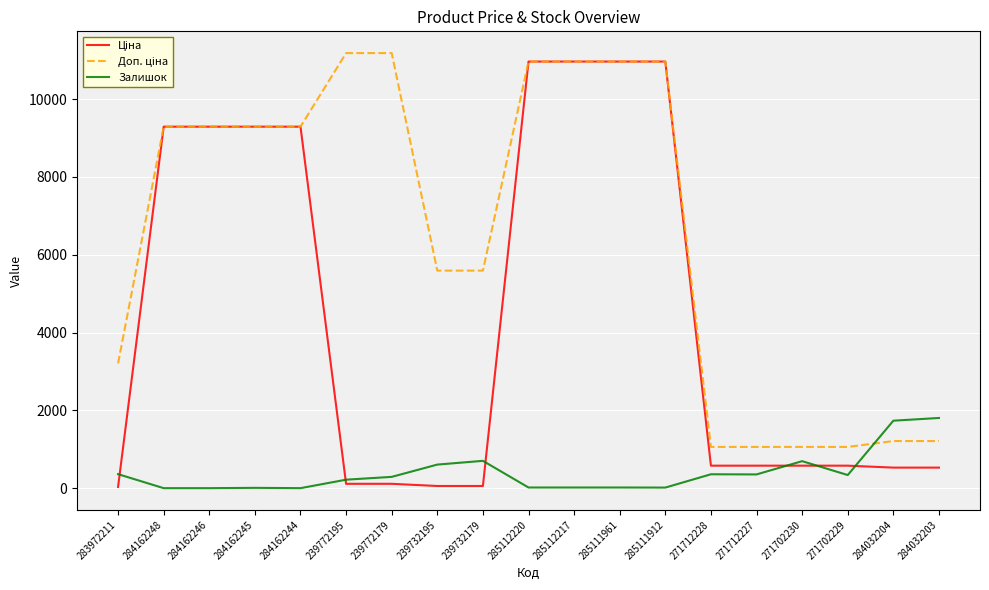

What is the greatest value displayed?

11182.0